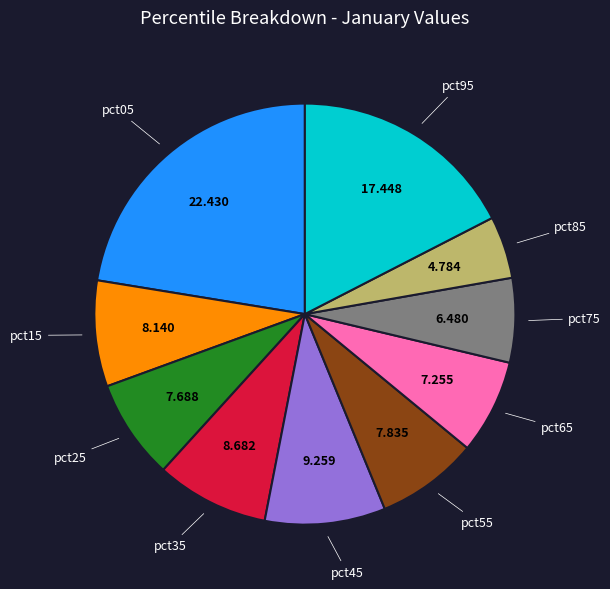

Does any single category account for the majority?

No